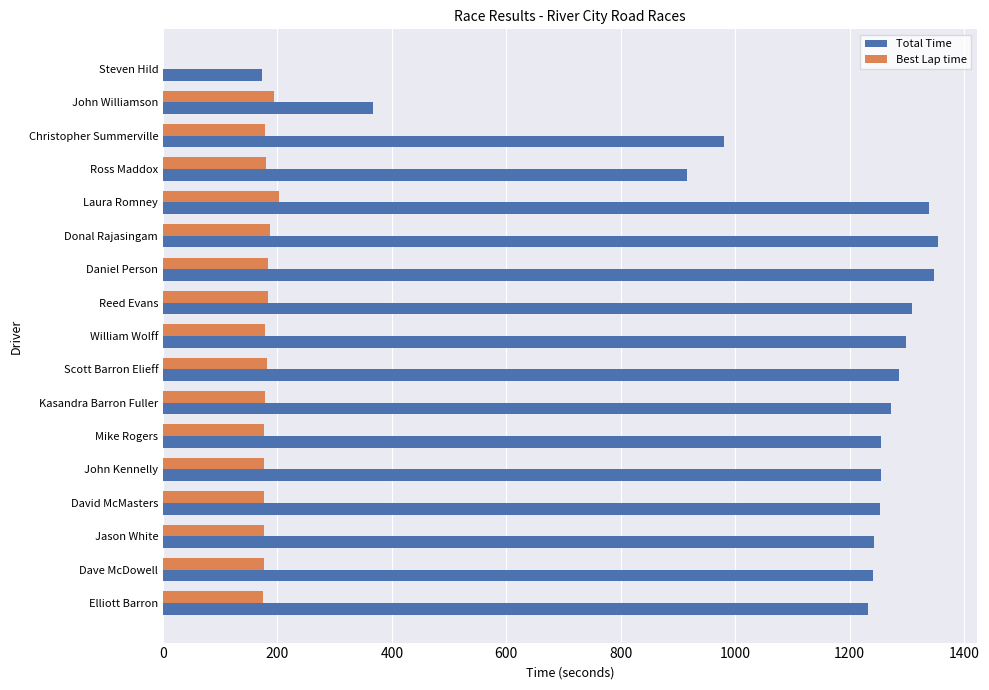

At which label is Total Time closest to 764?

Ross Maddox